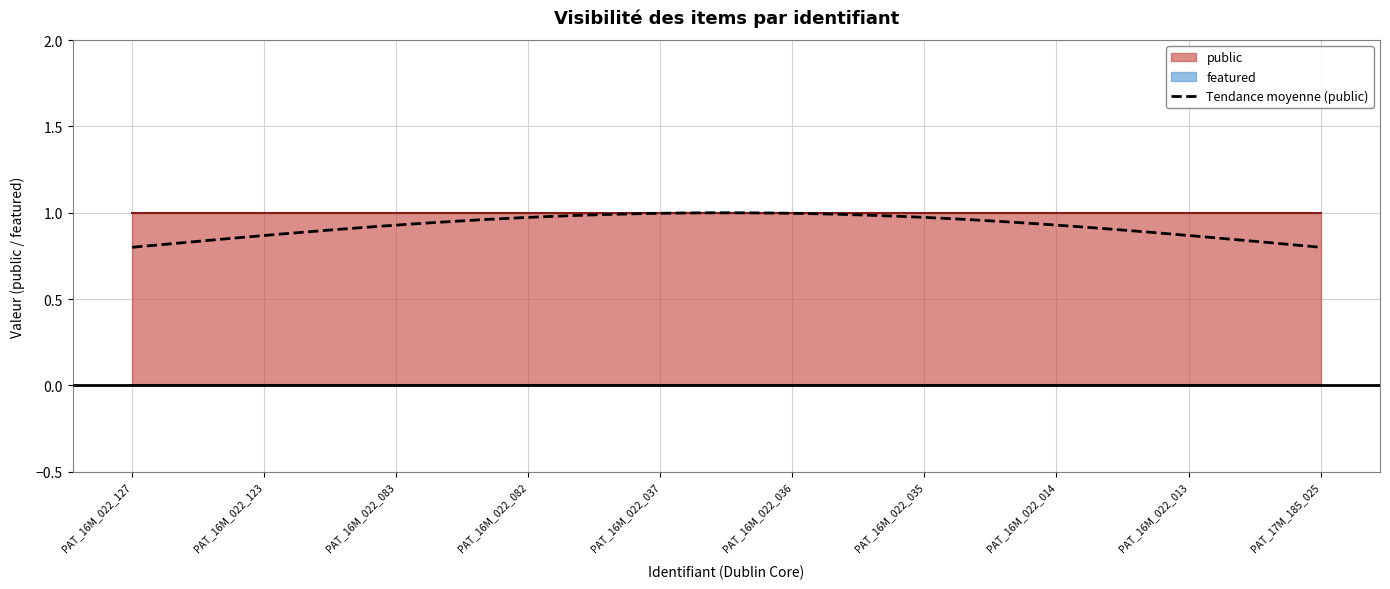

Does the chart have visible grid lines?

Yes